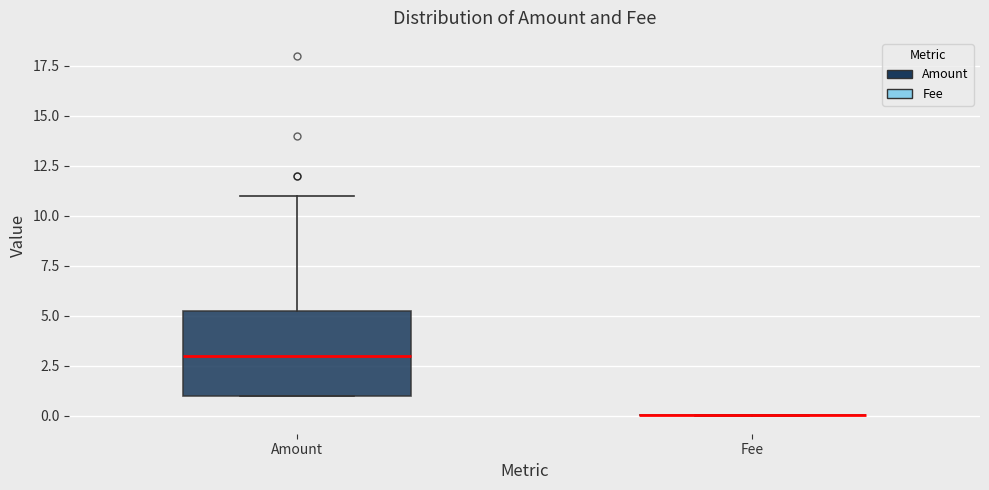

Where is the upper edge of the box for Amount on the y-axis? The values are not printed on the chart, so give them approximately, as read against the axis.

5.5